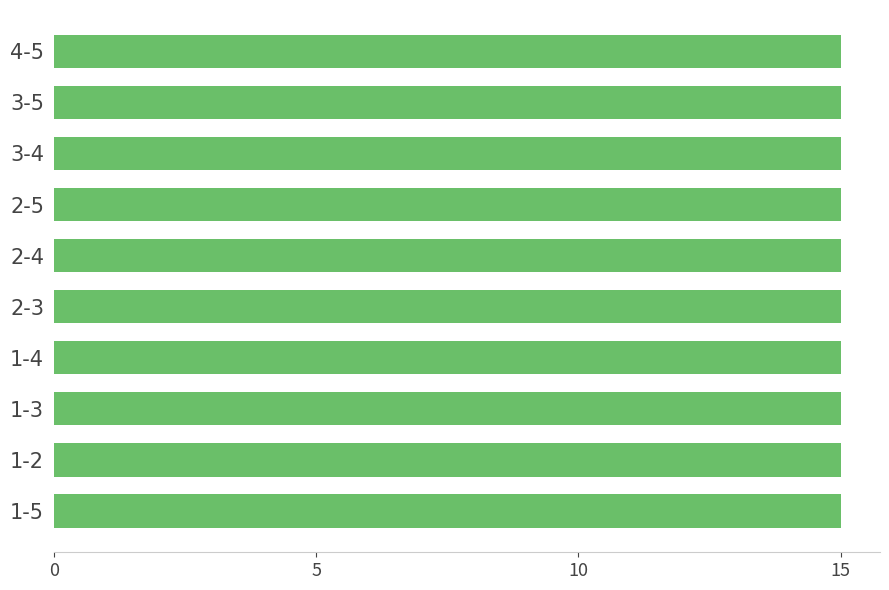

The value of Road train mass limit at 3-4 is 15. True or false?

True